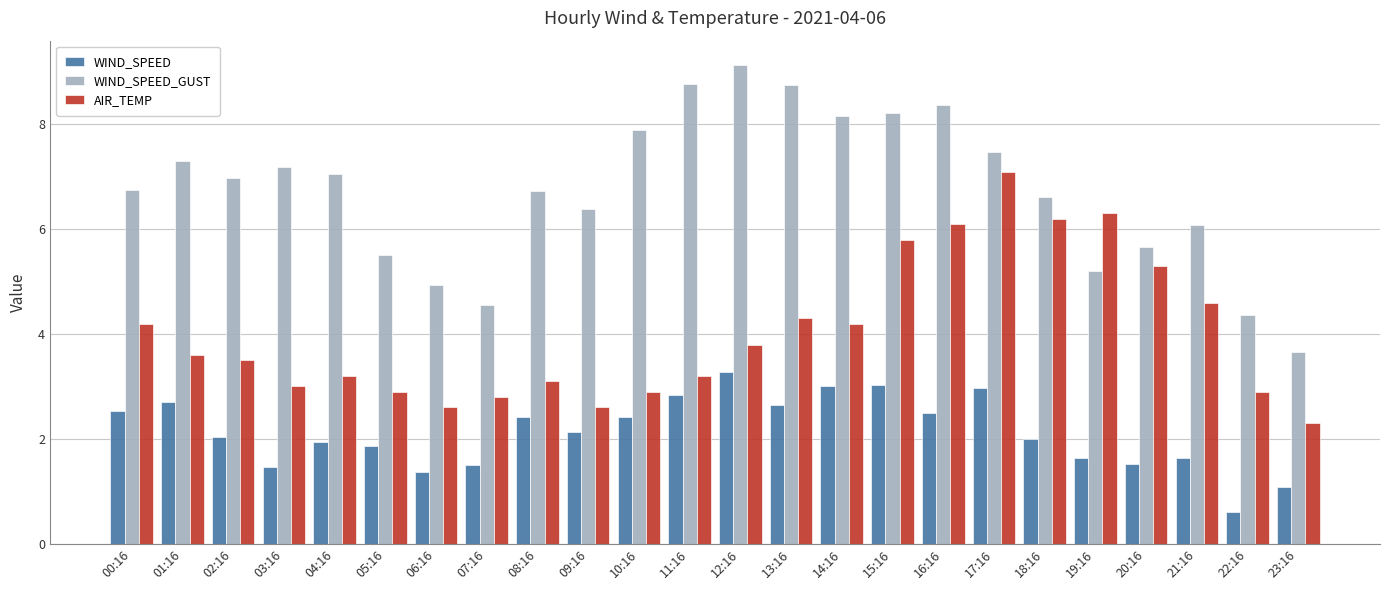

What is the total value across all series at 22:16?

7.9